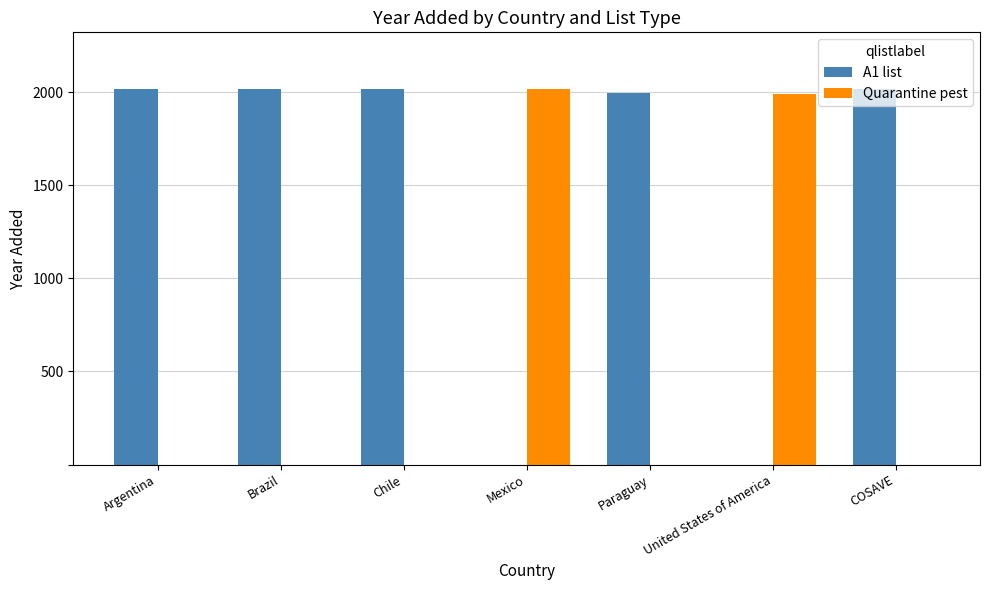

How many categories are shown in the chart?

7